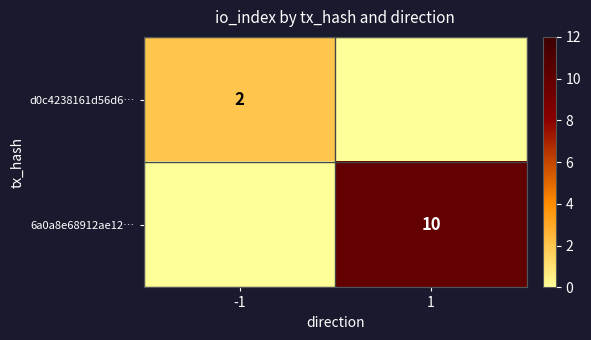

Rank the series by their maximum value, from highest to lowest.

6a0a8e68912ae12…, d0c4238161d56d6…